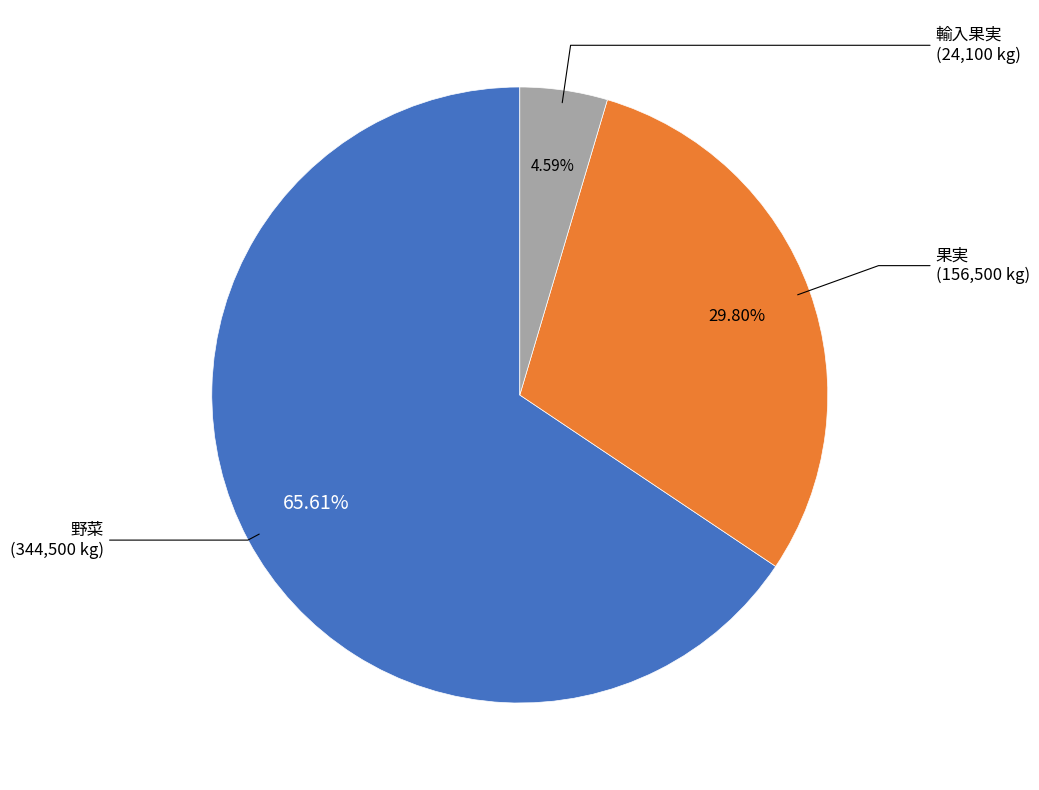

Which slice is the smallest?

輸入果実